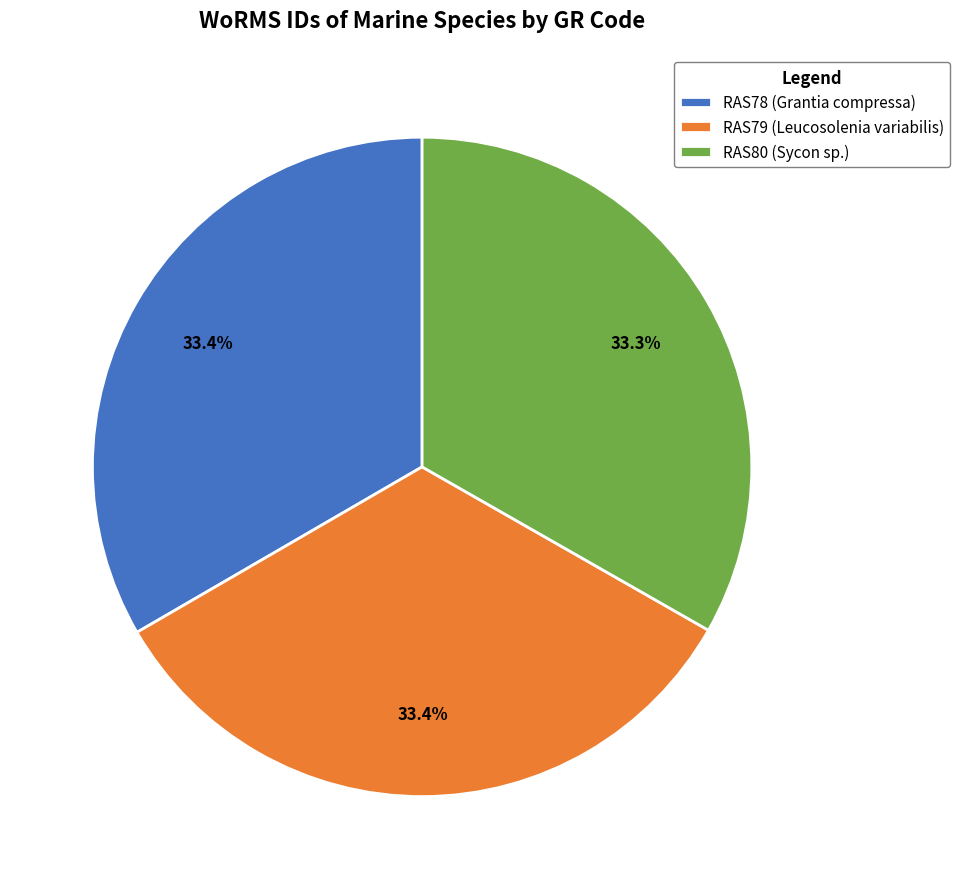

What is the ratio of the value at RAS78 (Grantia compressa) to the value at RAS80 (Sycon sp.)?

1.0